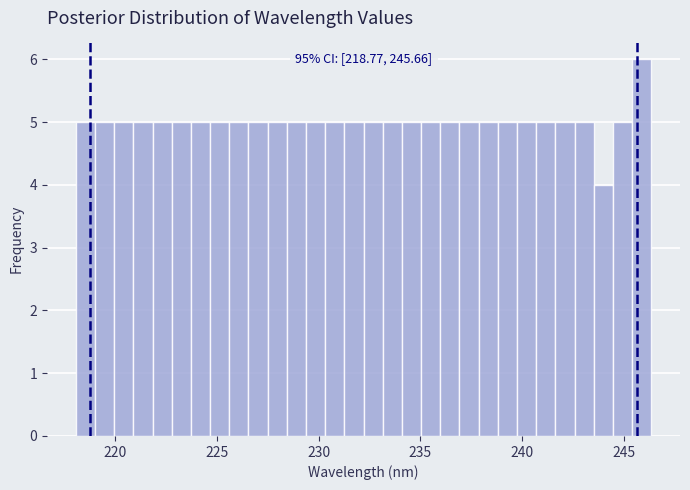

Read against the x-axis, roughly where is the centre of the tallest bar?

246.0